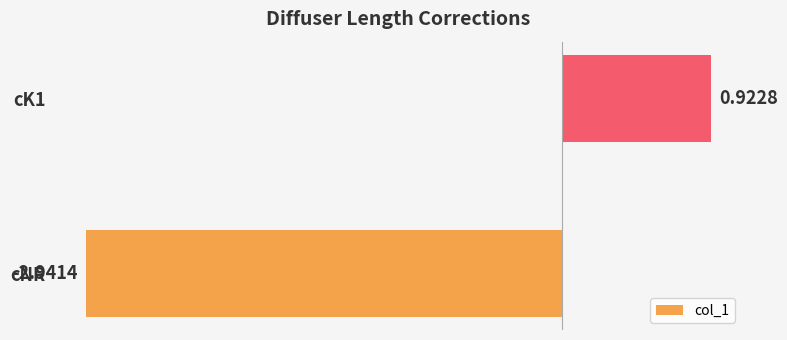

Rank the categories by value from lowest to highest.

cNR, cK1